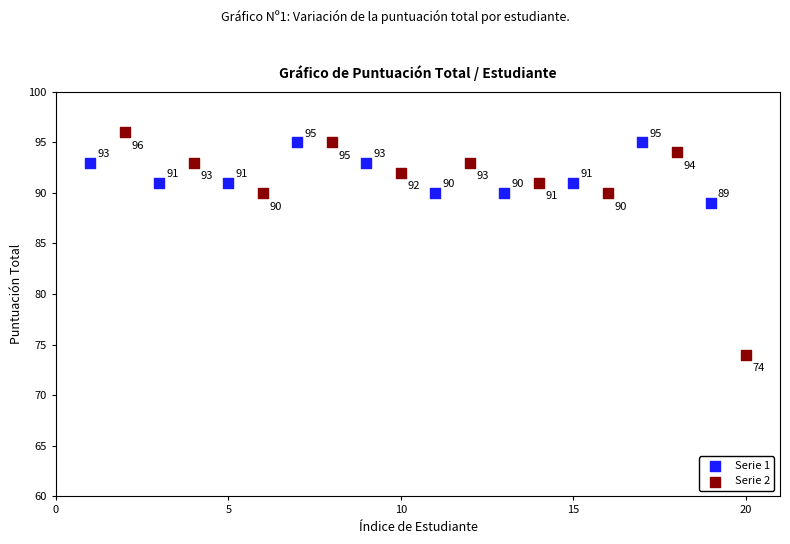

Which series contains the highest Y value?

Serie 2